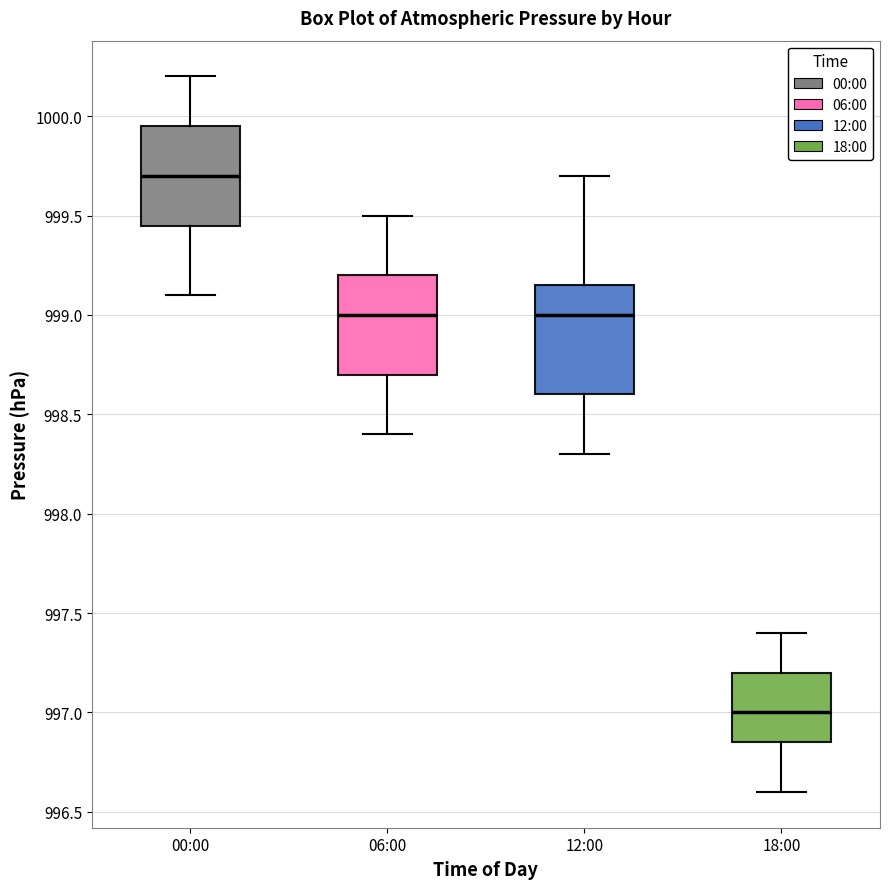

Which box is the tallest, from its lower edge to its upper edge?

12:00